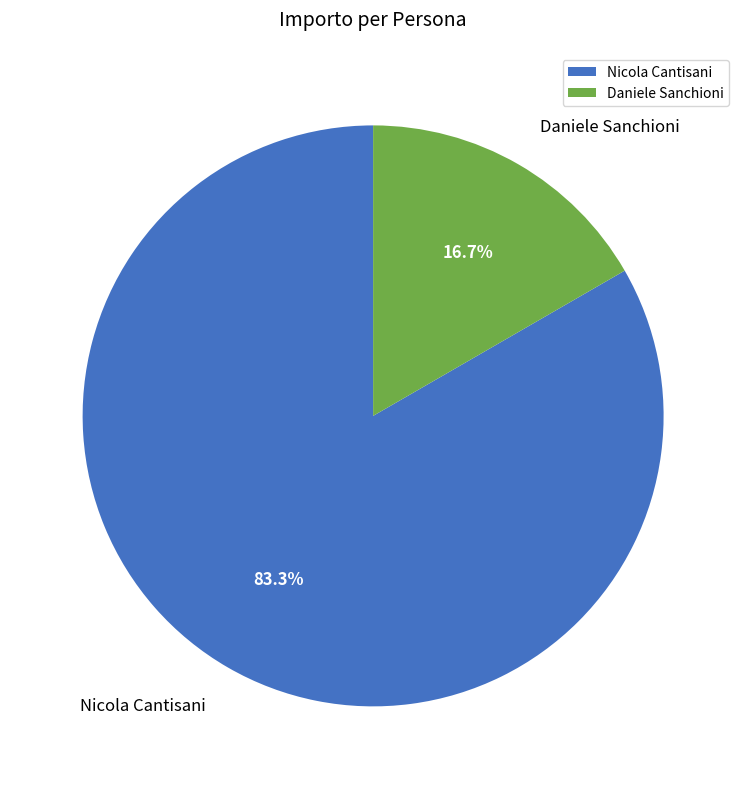

To the nearest percent, what percentage of the pie is Nicola Cantisani?

83%